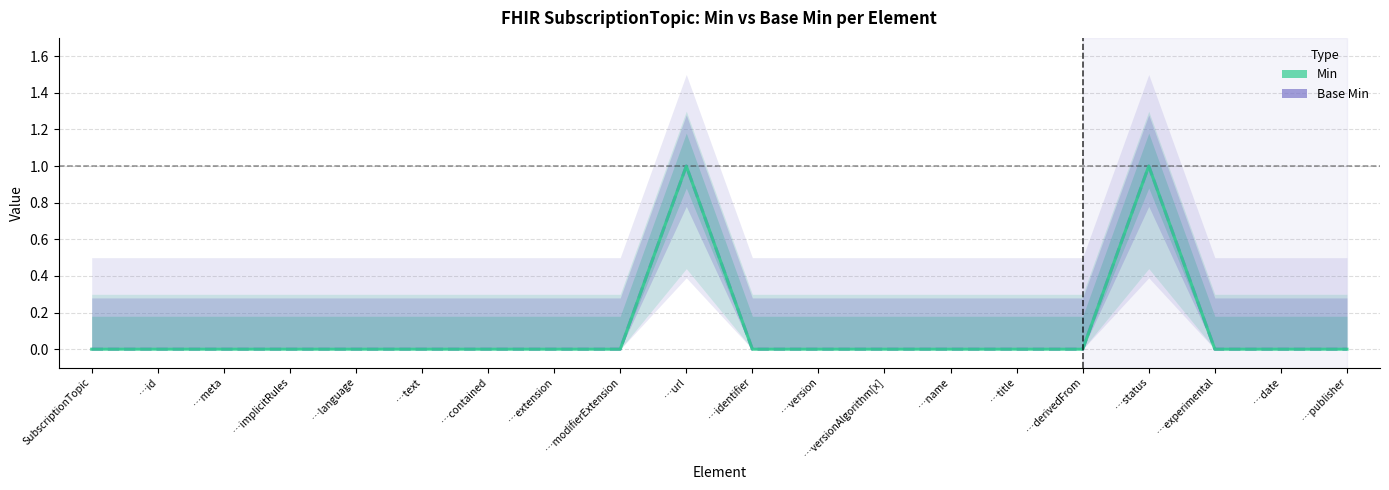

What are all the series names shown in the legend?

Min, Base Min